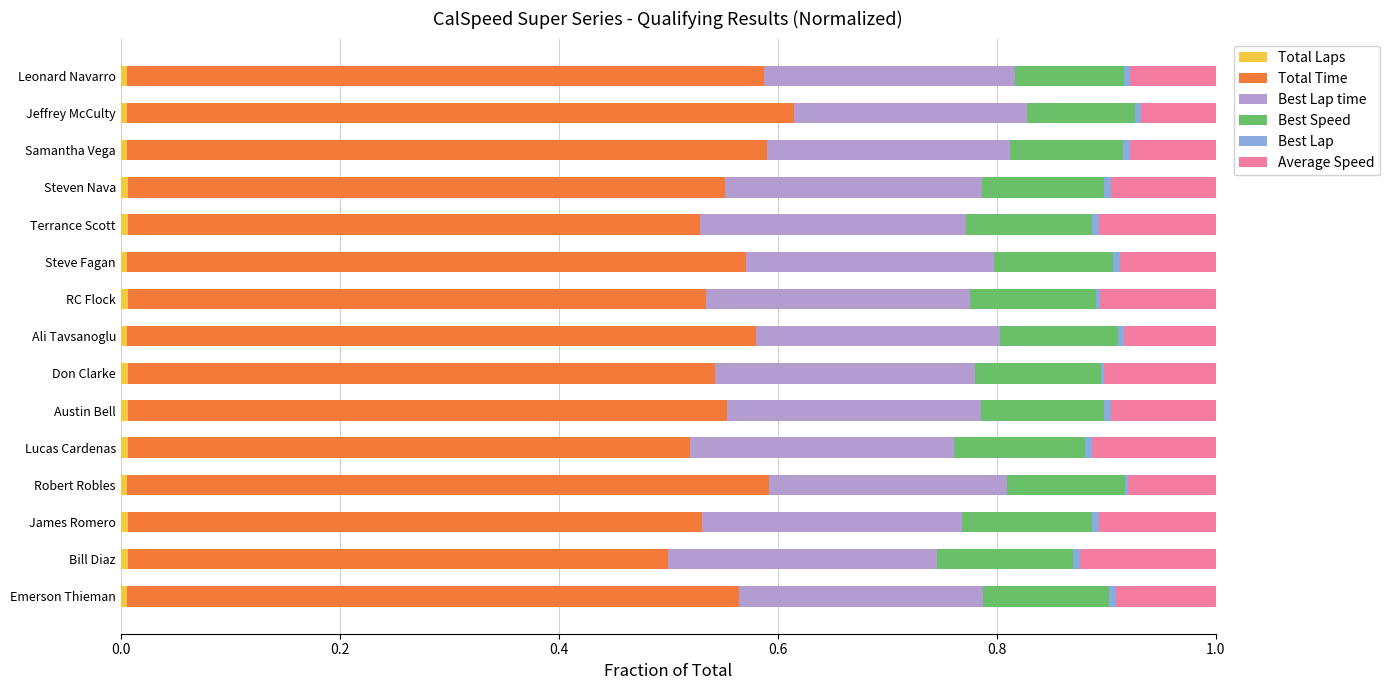

How many categories are shown in the chart?

15